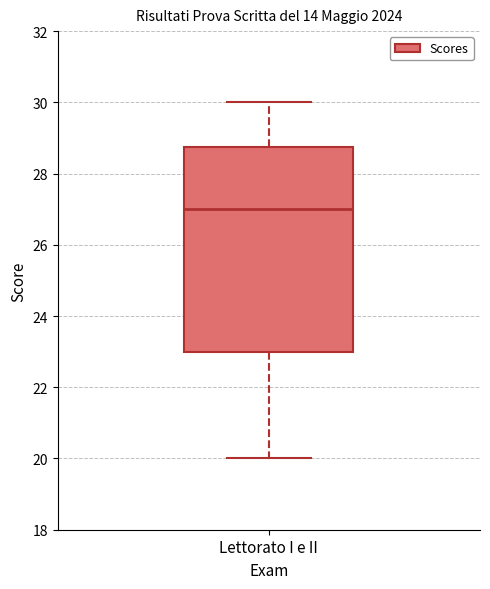

Where does the lower whisker of the box for Lettorato I e II end on the y-axis? The values are not printed on the chart, so give them approximately, as read against the axis.

20.0